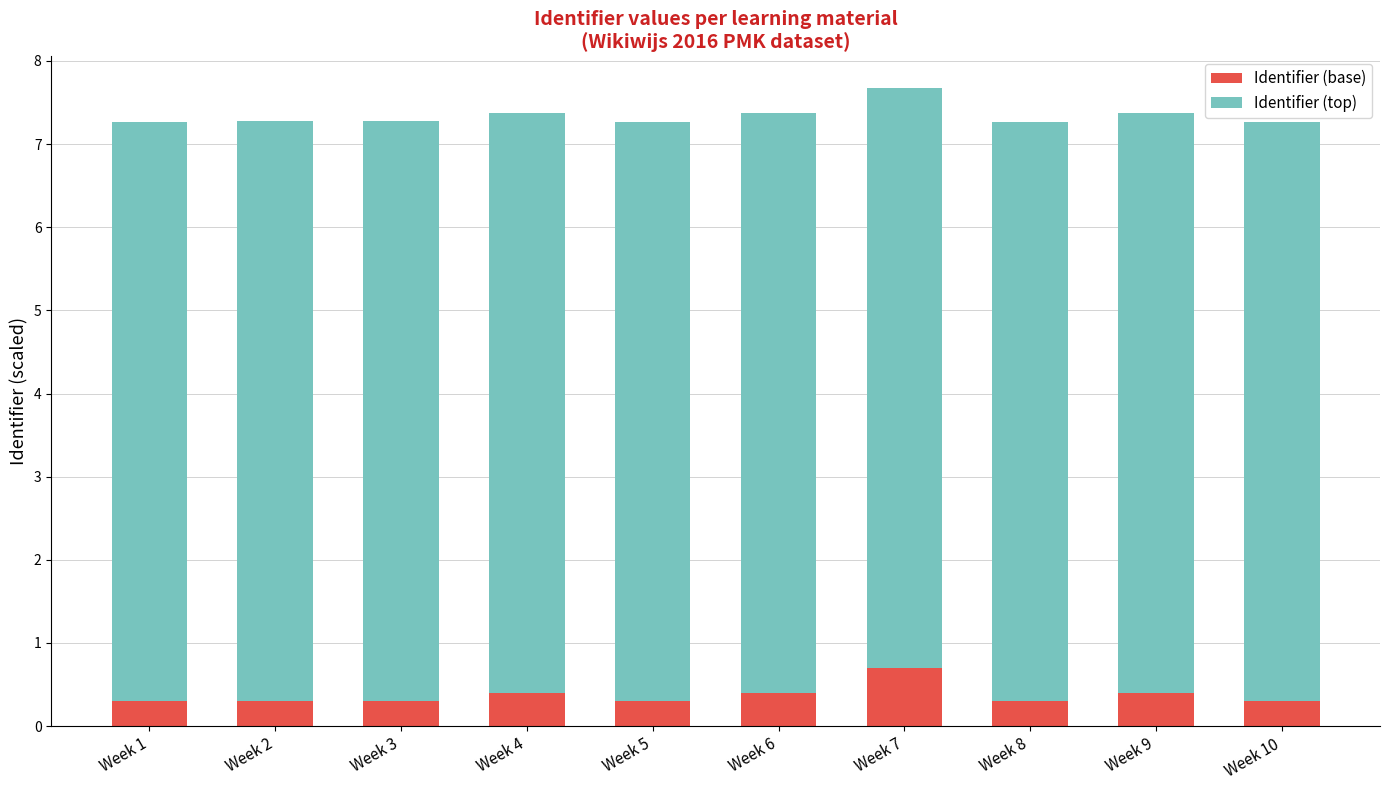

Are the bars grouped side by side (vs. stacked)?

No